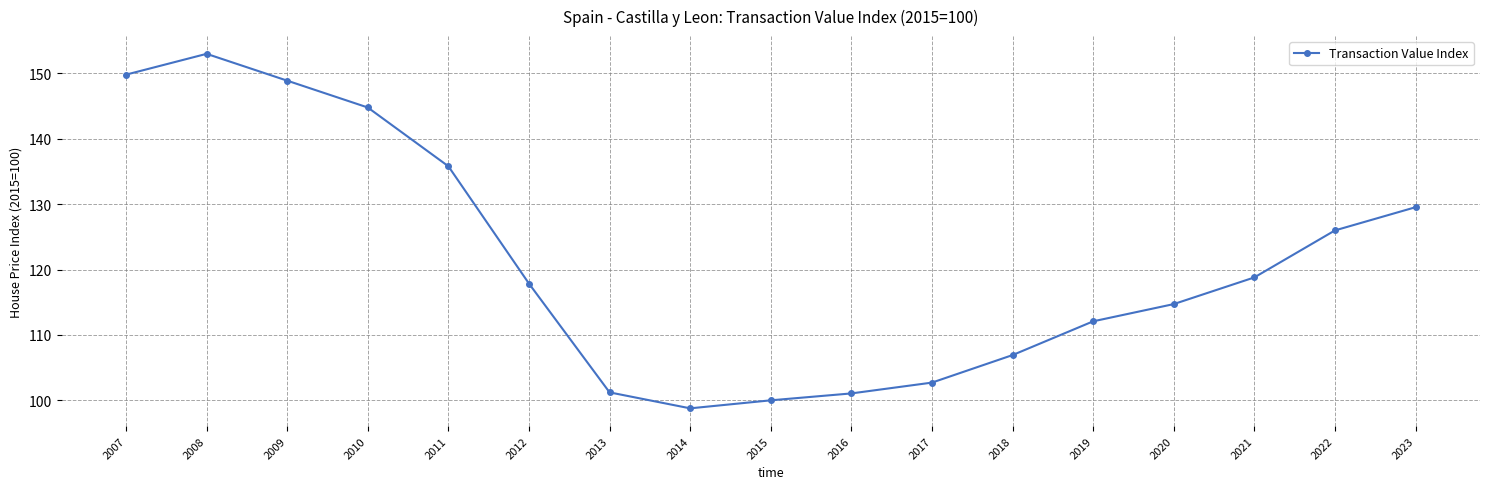

Does the chart have visible grid lines?

Yes